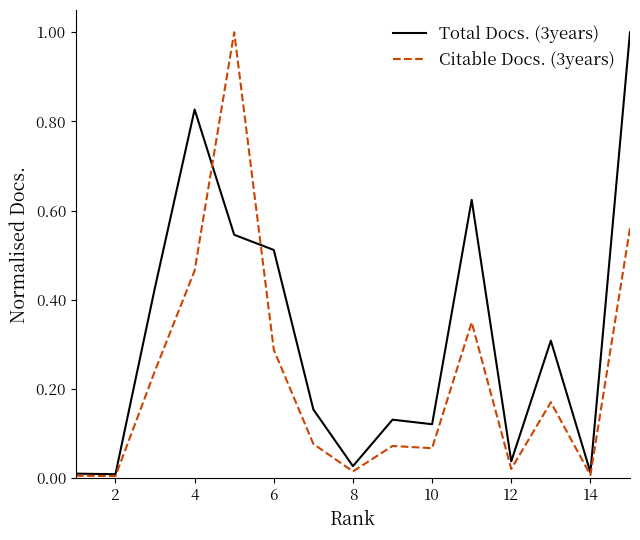

What is the maximum value for Citable Docs. (3years)?

1.0